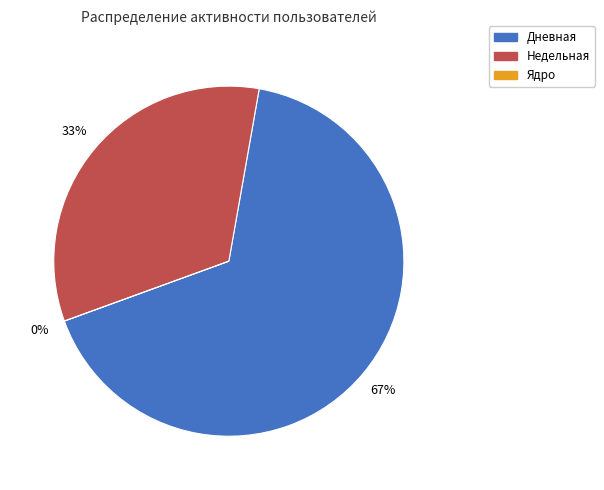

Is it true that Ядро is 8% of the pie?

False